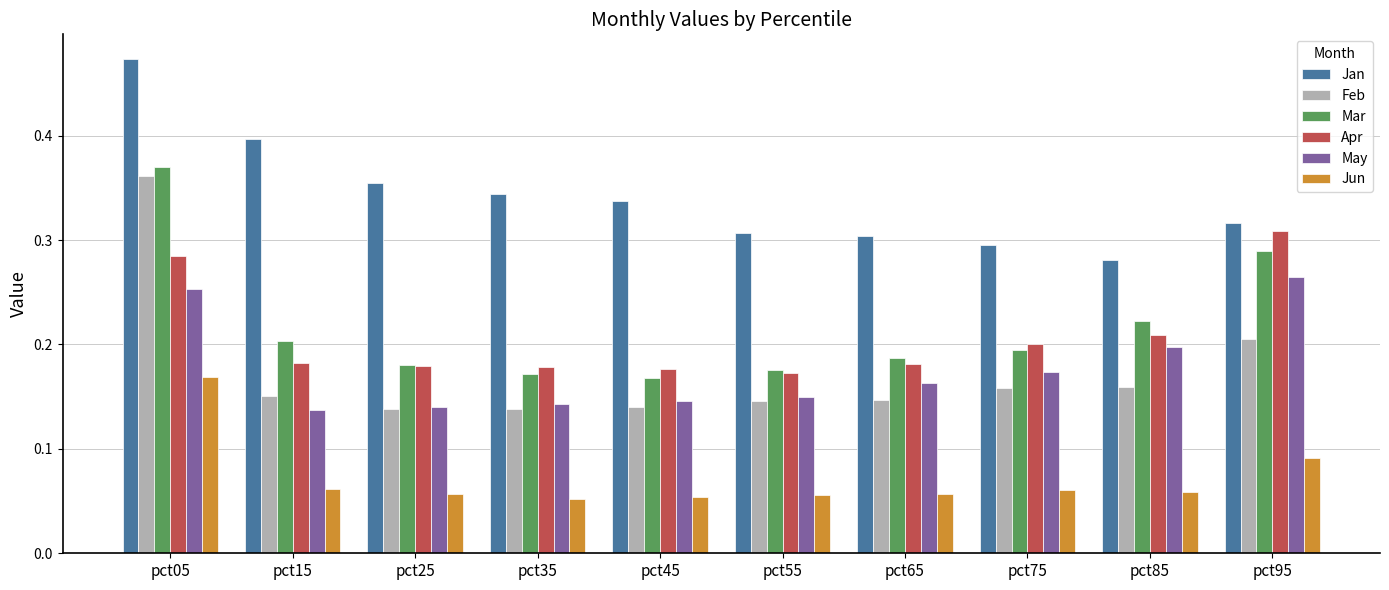

What are all the series names shown in the legend?

Jan, Feb, Mar, Apr, May, Jun